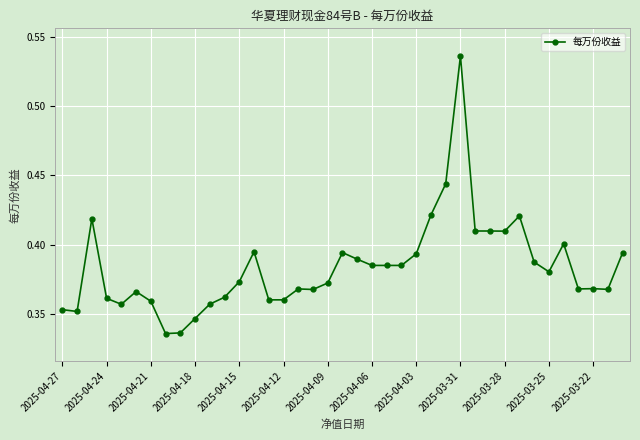

How many values are between 0 and 1?

39